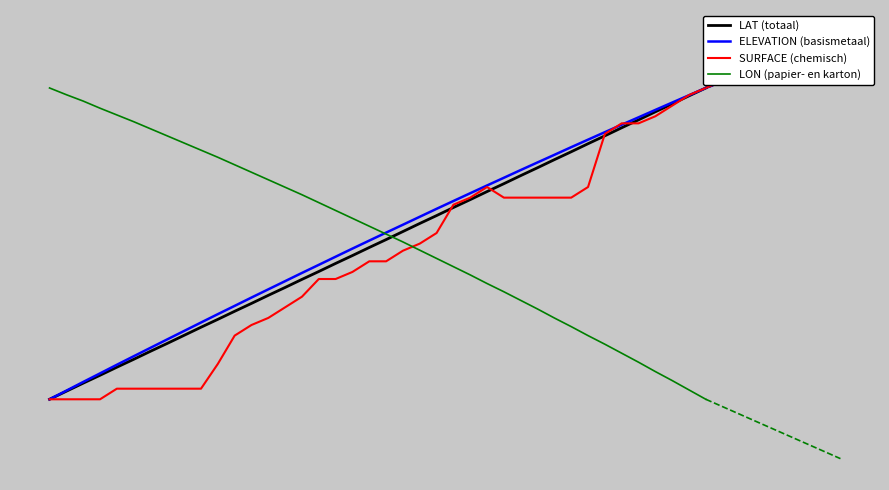

At how many categories does at least one series exceed 93?

7